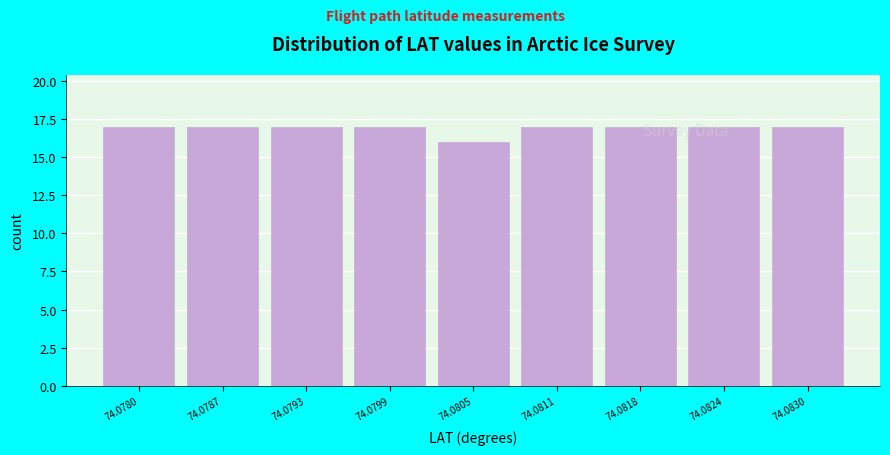

Reading right to left, what are all the values shown in this chart?

74.0830=17	74.0824=17	74.0818=17	74.0811=17	74.0805=16	74.0799=17	74.0793=17	74.0787=17	74.0780=17